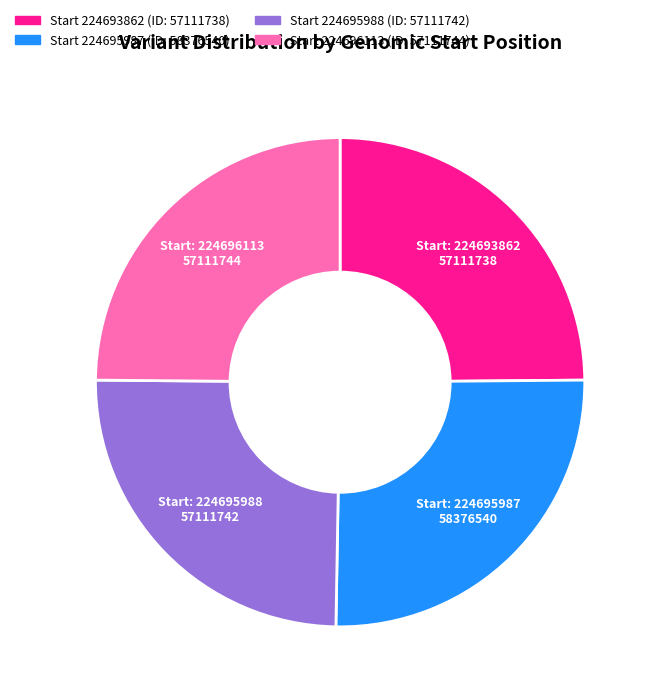

Is there a majority slice in this chart?

No